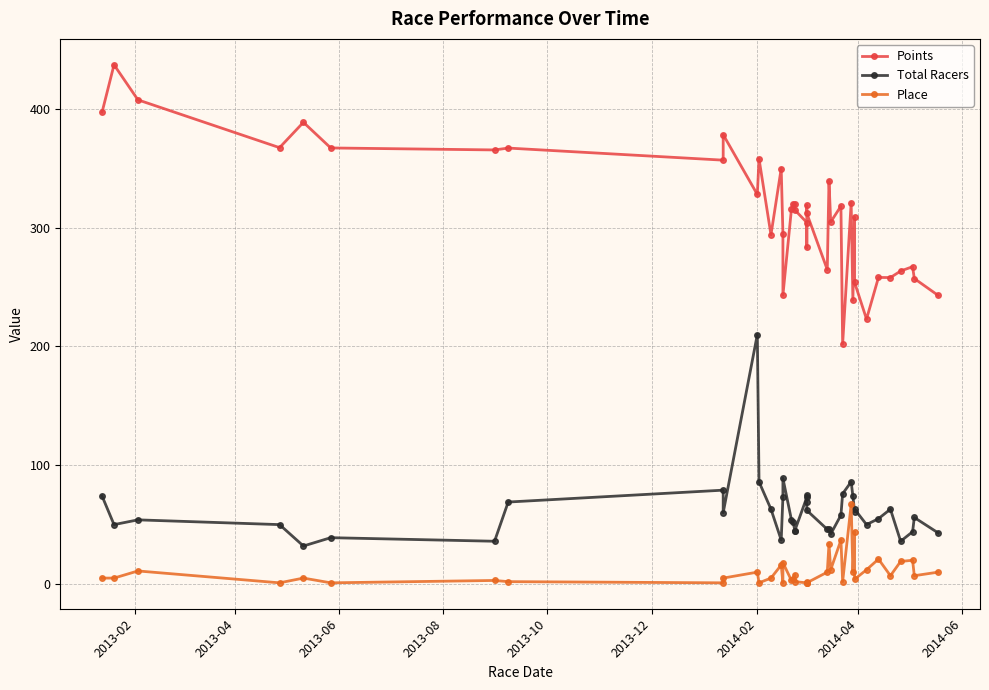

What is the lowest value of the Place series?

1.0